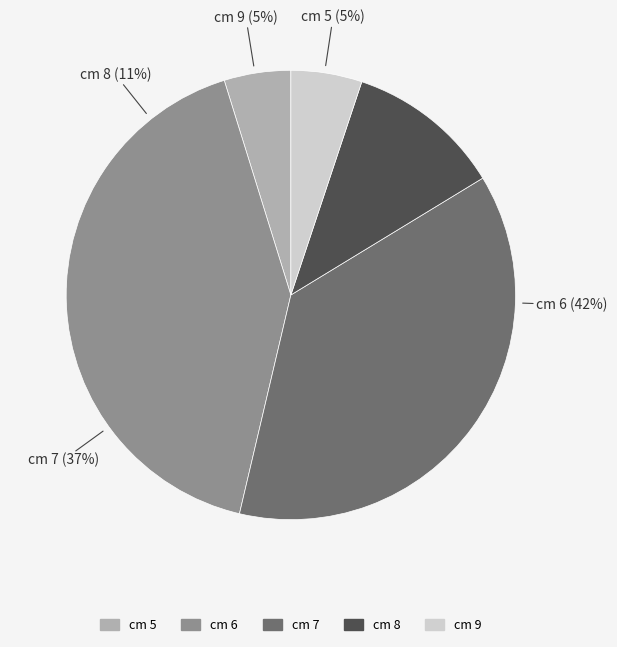

Does 8 represent more than half of the total?

No